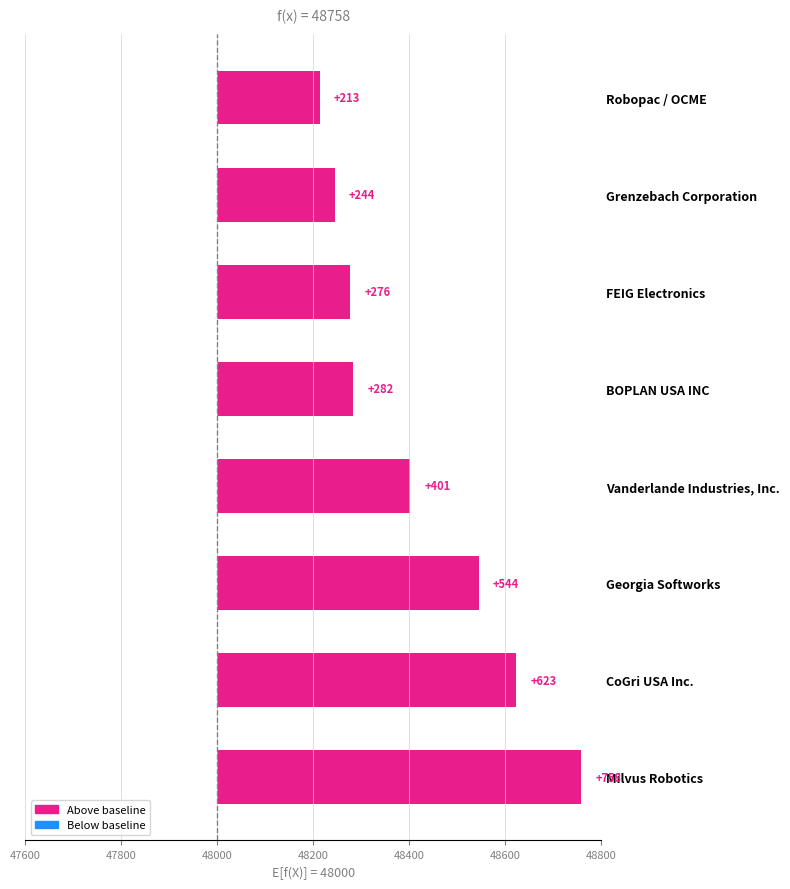

How many values exceed 401?

3